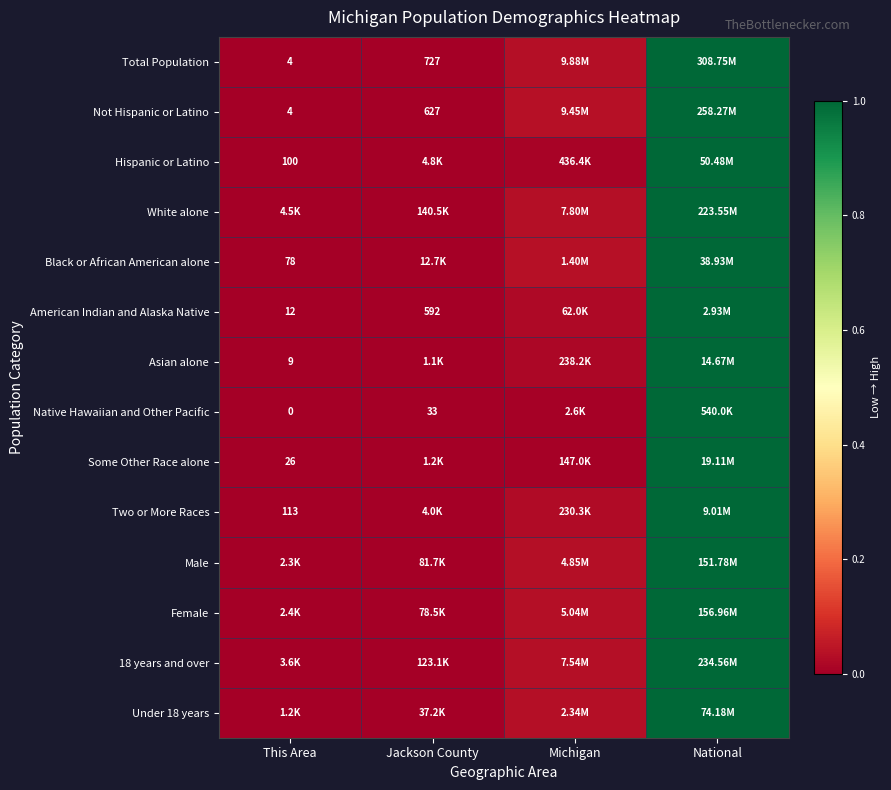

Which series has the largest range (max minus min)?

Total Population